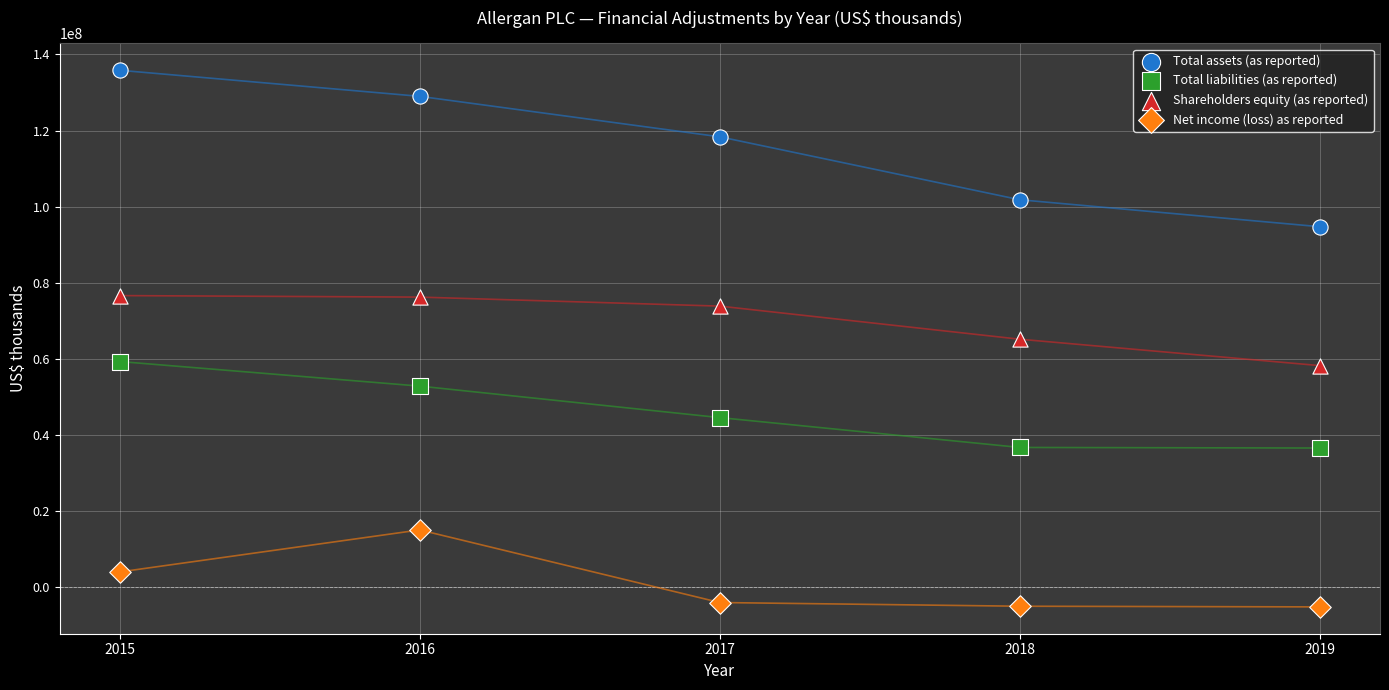

What is the X range (max minus min) for the scatter plot?

4